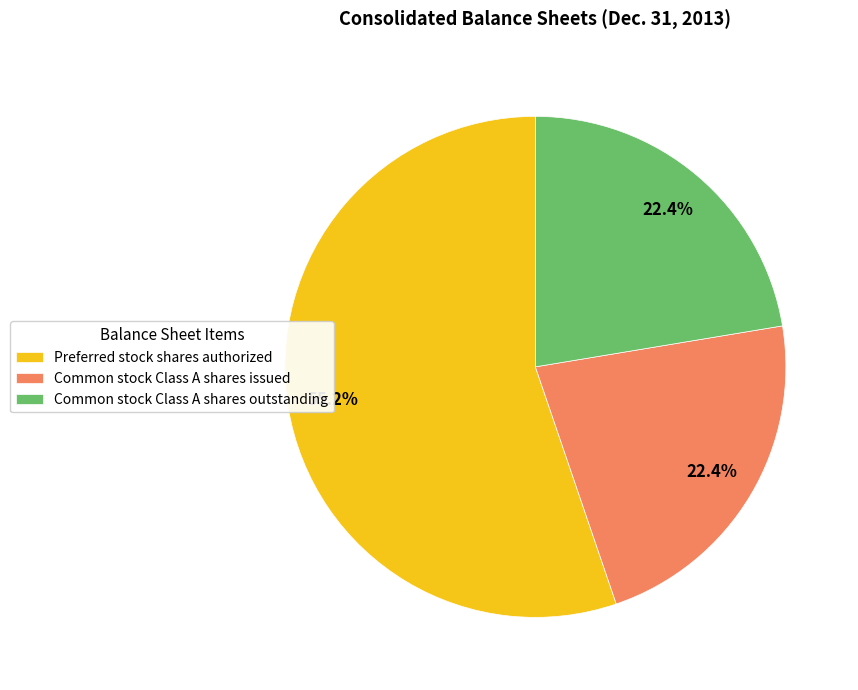

Which category has the biggest portion of the pie?

Preferred stock shares authorized